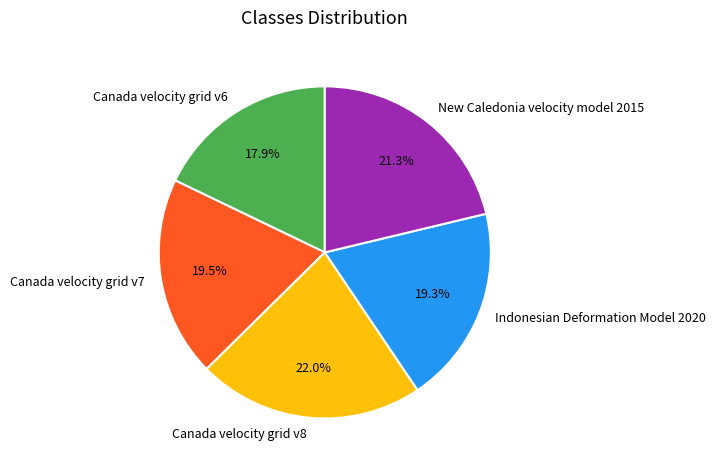

How much of the chart is everything except Canada velocity grid v6?

82.1%